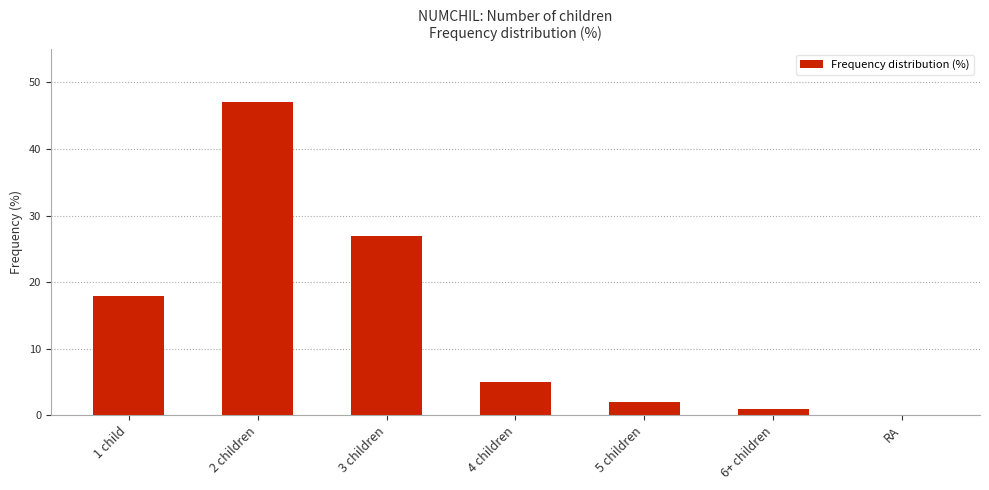

The chart shows a value of 7 at 1 child. True or false?

False